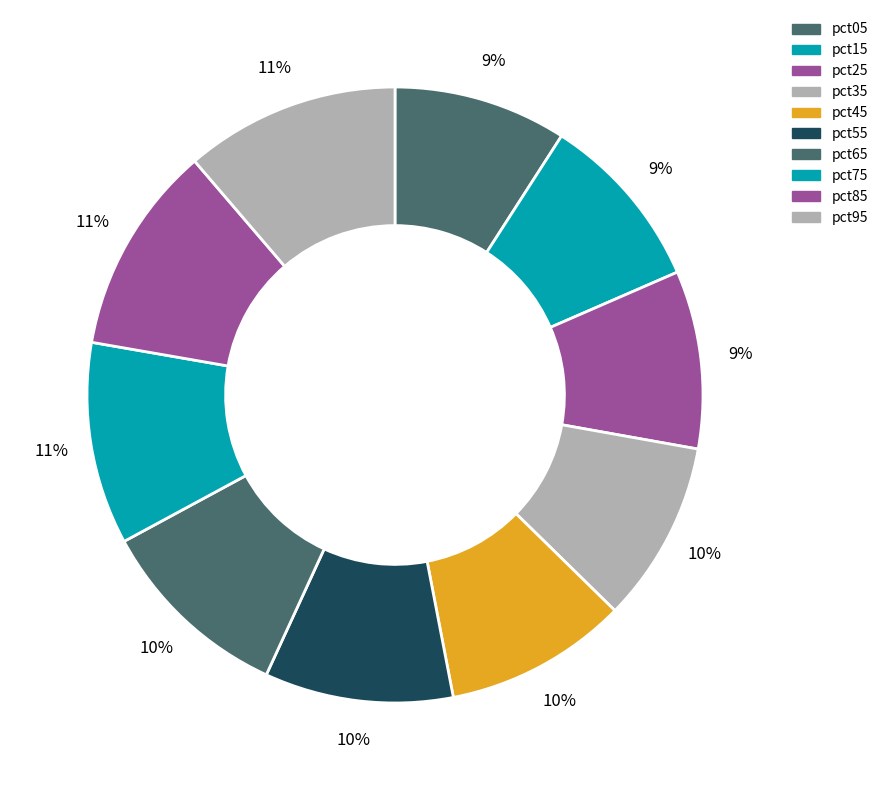

How many slices are in this pie chart?

10